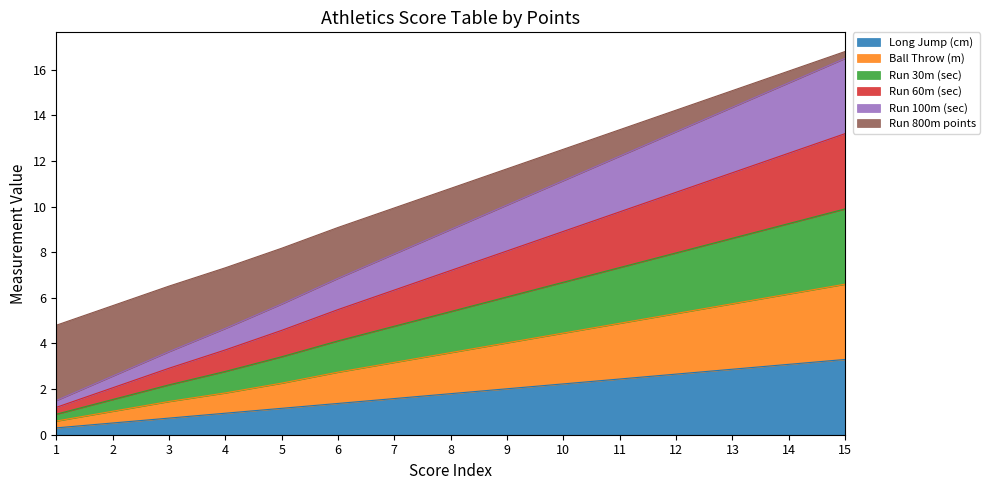

What is the minimum value shown in the chart?

0.3